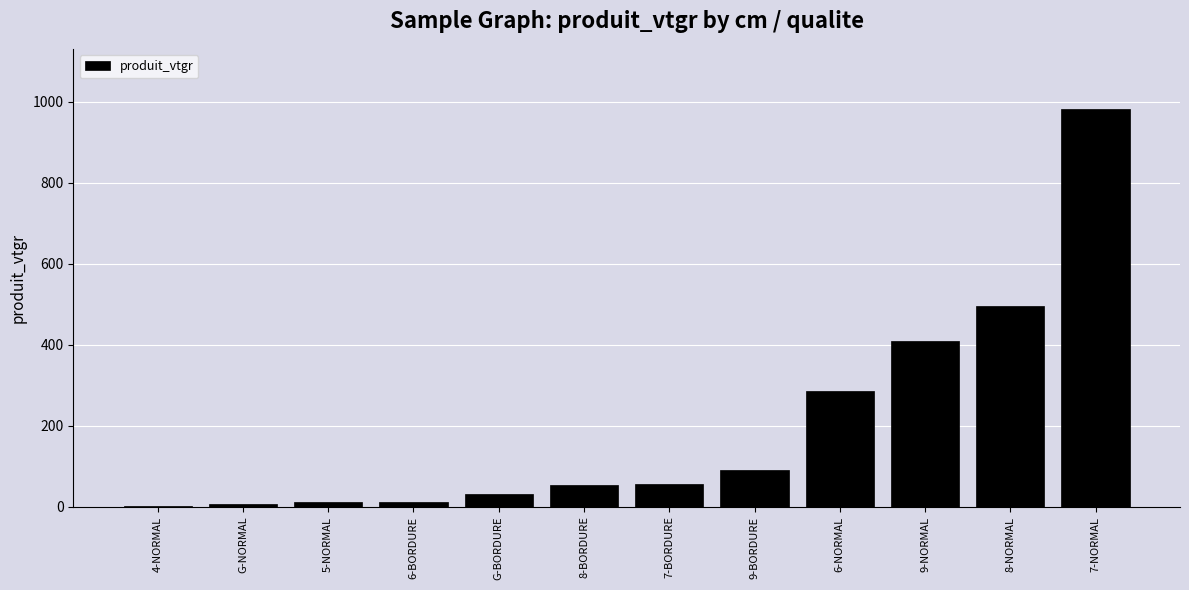

The value at 7-BORDURE is 55.0. True or false?

True